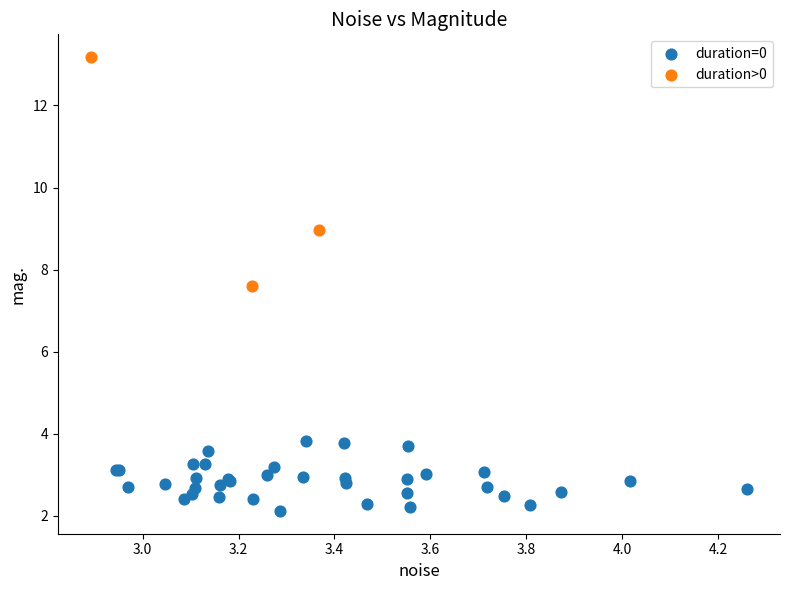

Which series has the widest spread of Y values?

duration>0